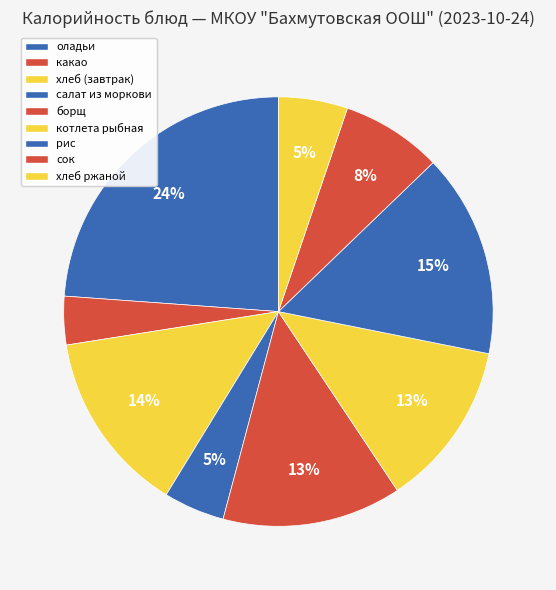

What is the total percentage of сок and салат из моркови?

12.2%